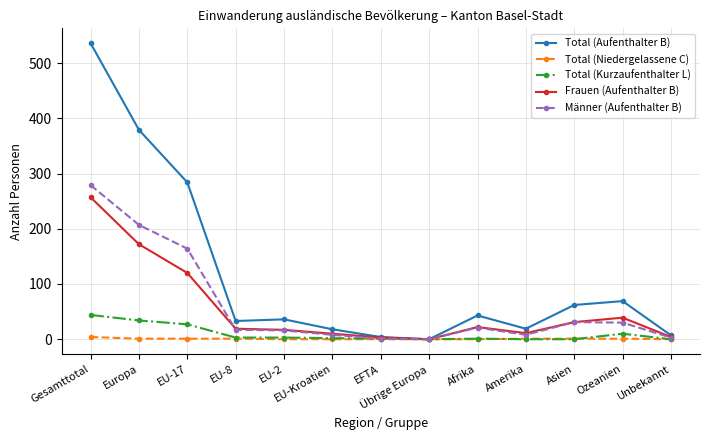

Where is Frauen (Aufenthalter B) nearest to the value 128?

EU-17